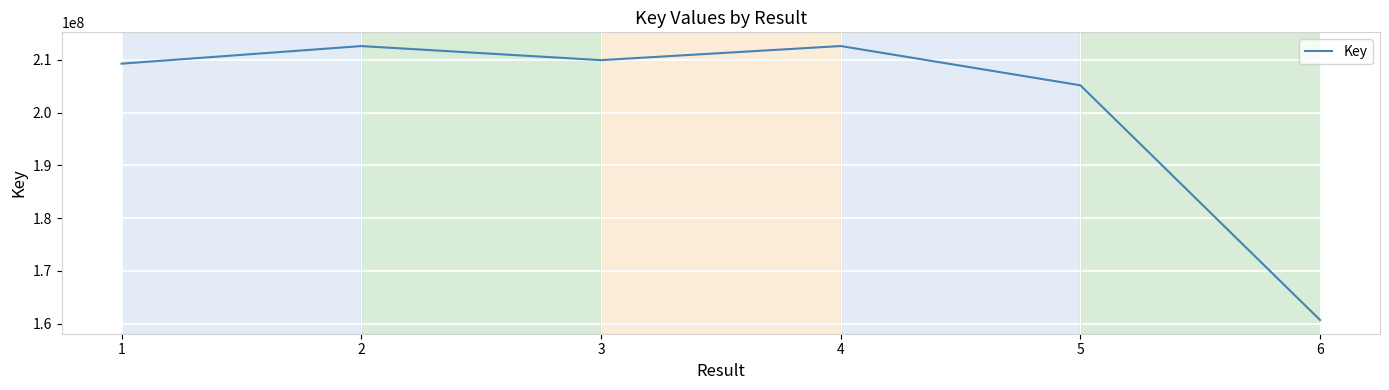

At which category does the data reach its first local peak?

2